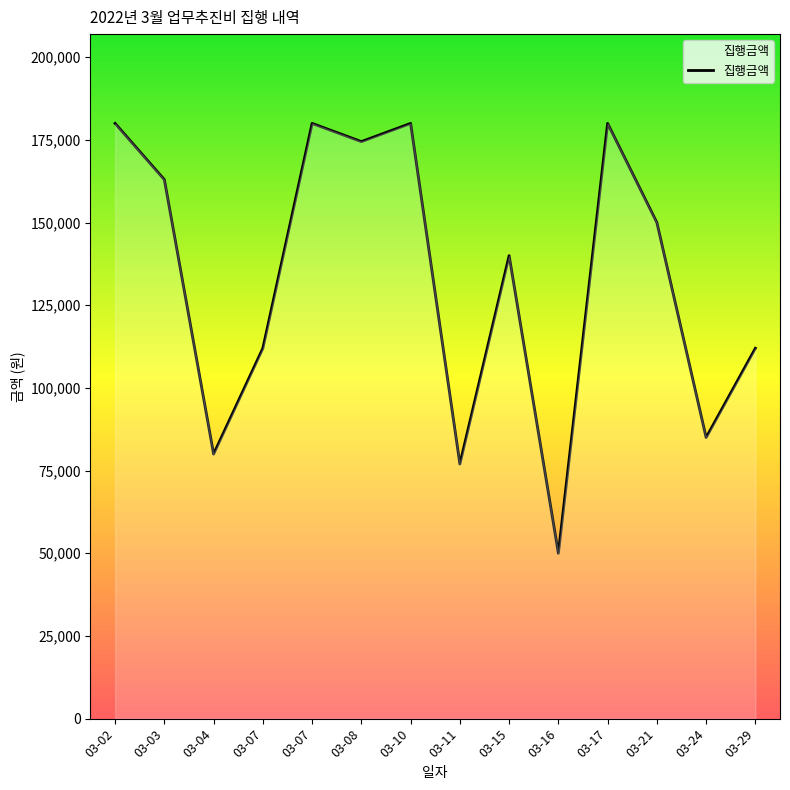

Rank the categories by value from highest to lowest.

03-02, 03-07, 03-10, 03-17, 03-08, 03-03, 03-21, 03-15, 03-07, 03-29, 03-24, 03-04, 03-11, 03-16